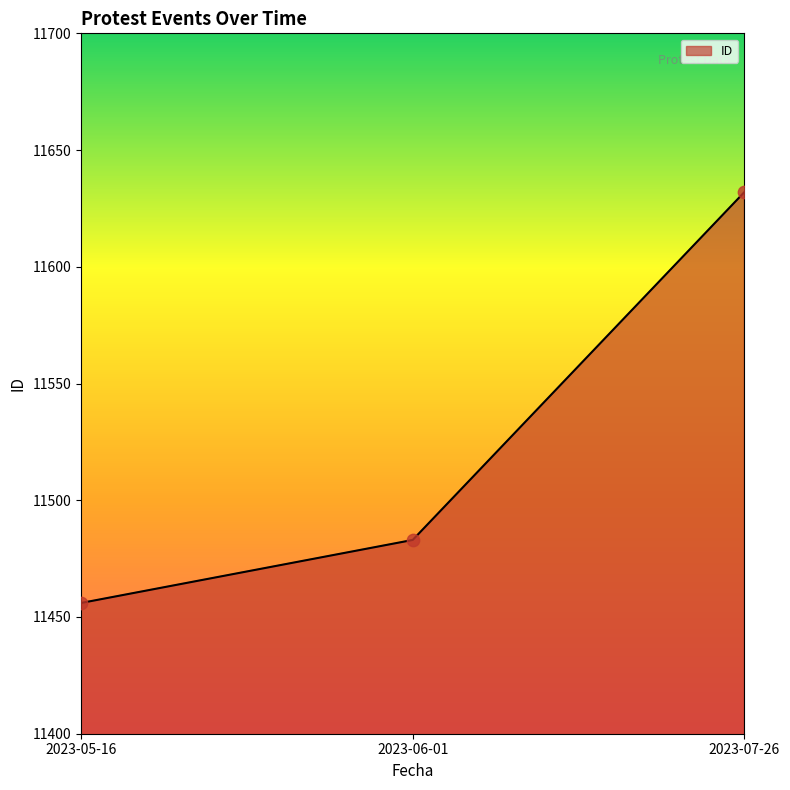

Which has a higher value, 2023-07-26 or 2023-06-01?

2023-07-26